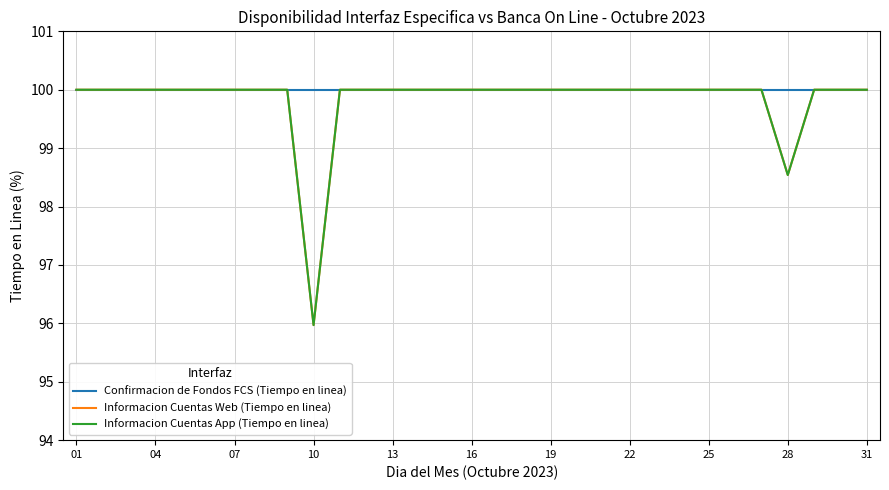

Does the chart display data point markers on the line(s)?

No